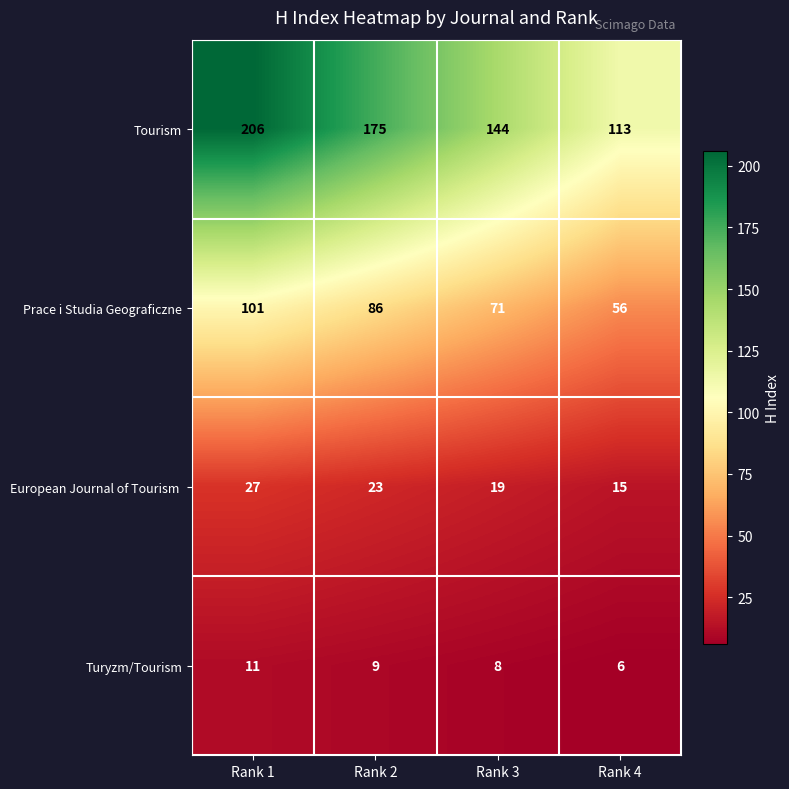

List the labels in order of Turyzm/Tourism value, smallest first.

Rank 4, Rank 3, Rank 2, Rank 1